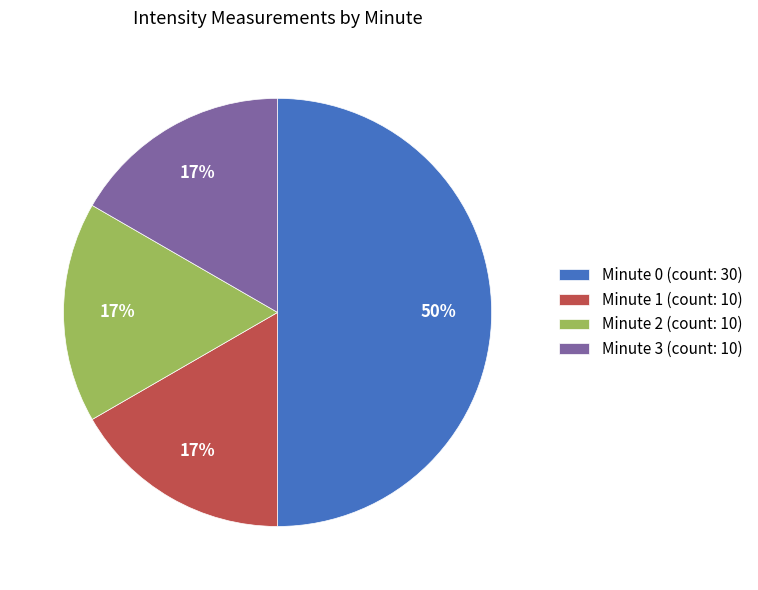

What is the largest slice in the pie chart?

Minute 0 (count: 30)